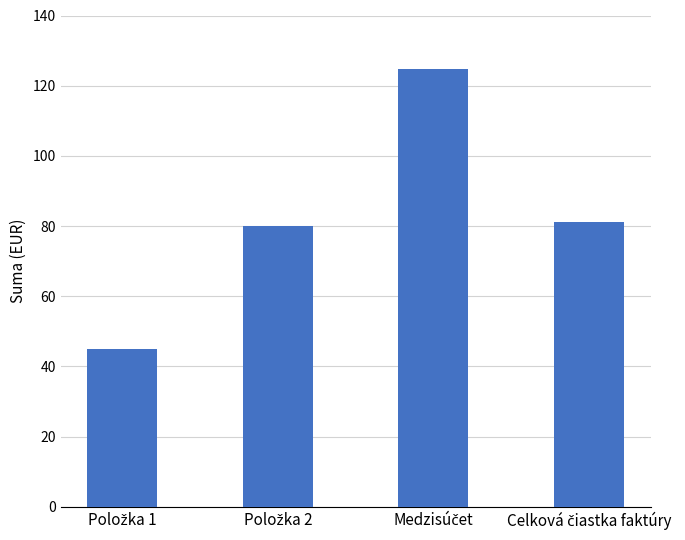

Are the bars horizontal?

No